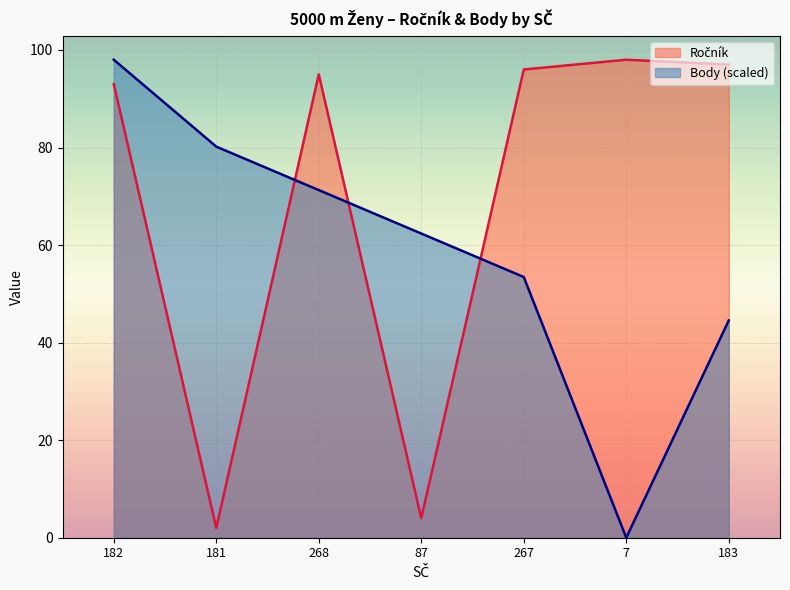

True or false: Body has a value of 146.5 at 182.

False